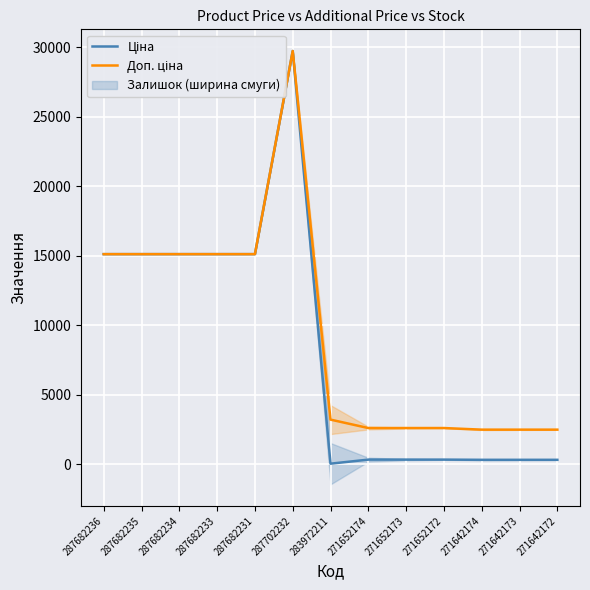

True or false: Доп. ціна and Ціна intersect in this chart.

False